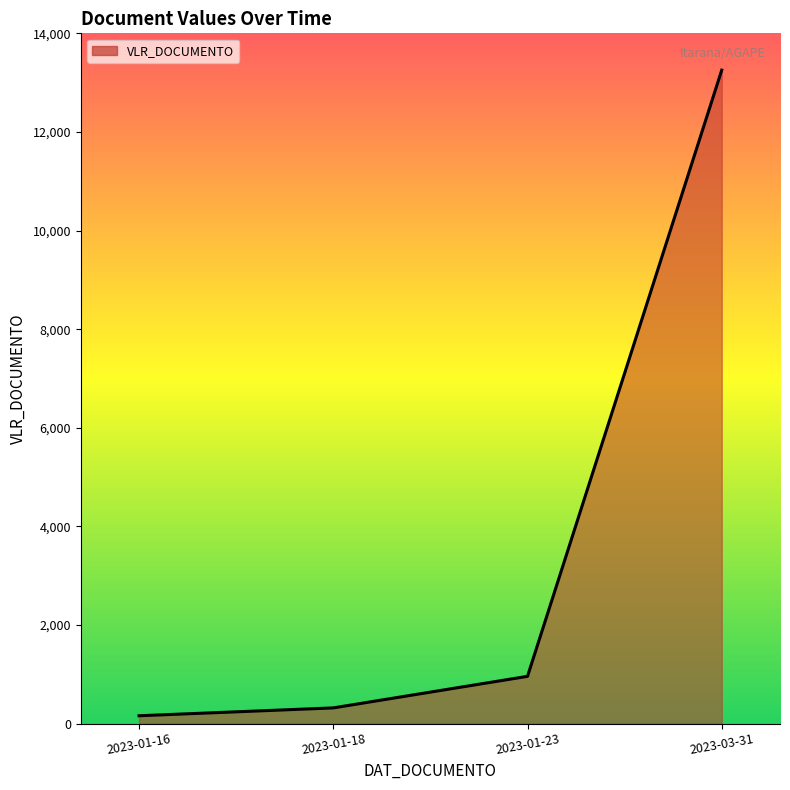

List the labels in order of value, largest first.

2023-03-31, 2023-01-23, 2023-01-18, 2023-01-16